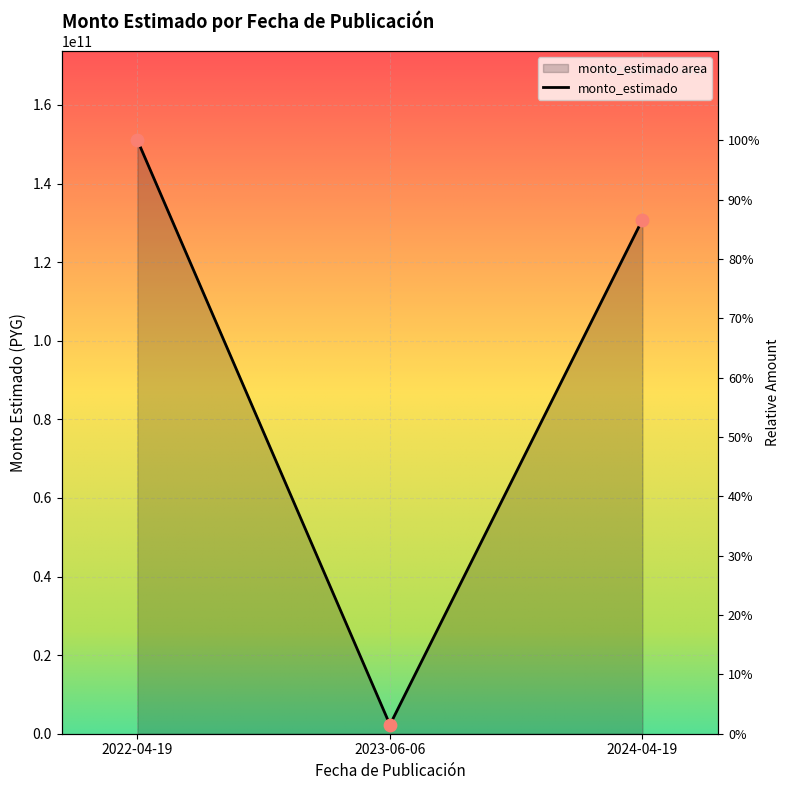

Which has a higher value, 2024-04-19 or 2022-04-19?

2022-04-19